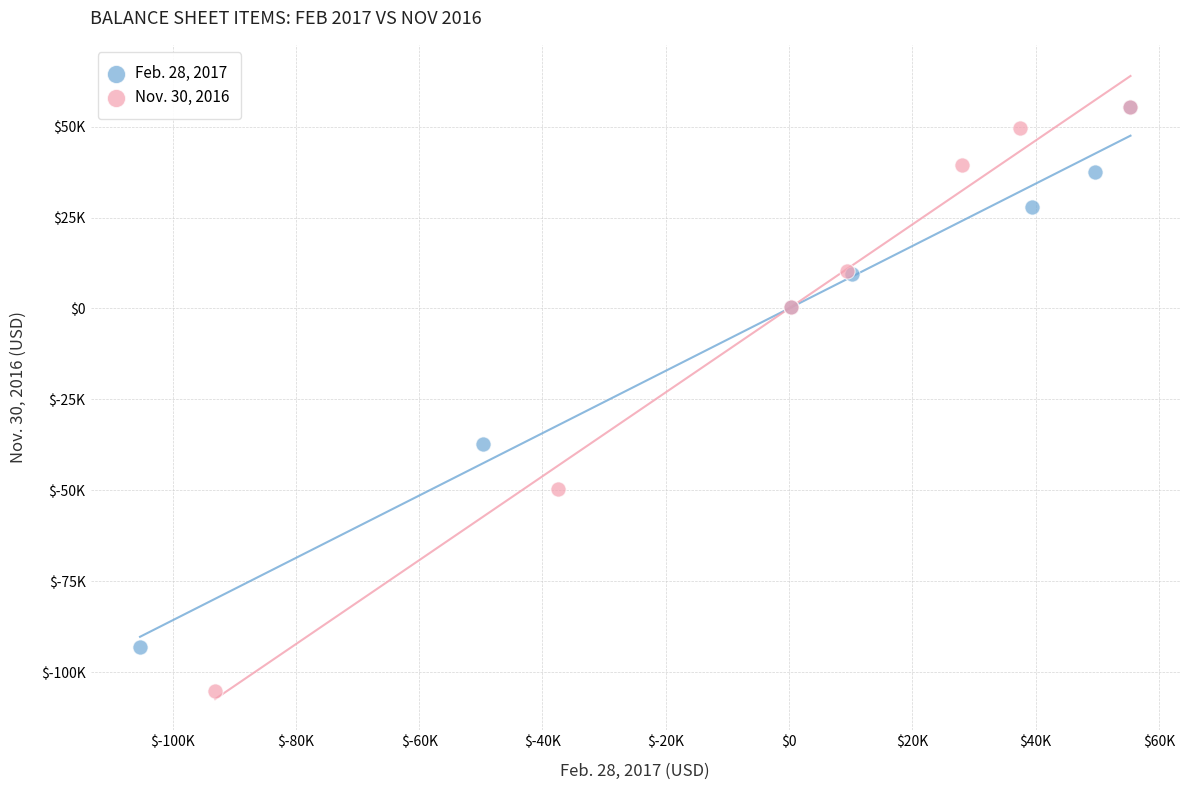

Which series has the largest Y range (max minus min)?

Nov. 30, 2016